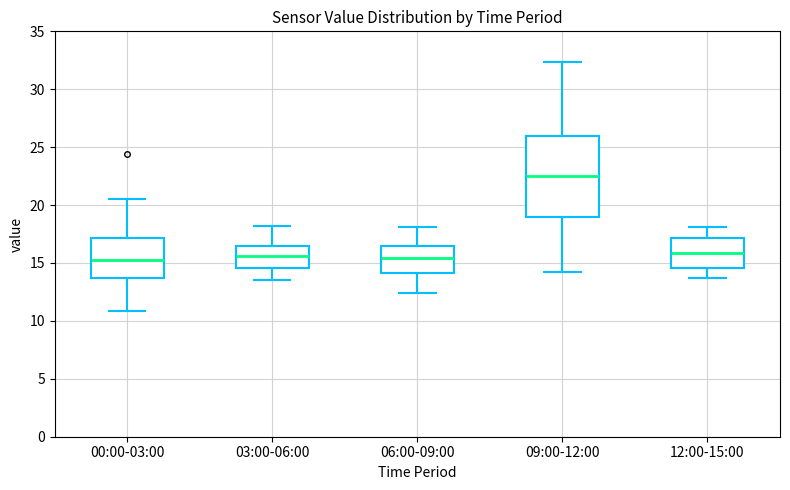

Reading left to right, transcribe this box plot: for each box, give where its median line is, the range the box spans, and where its two whiskers end, as read against the y-axis. The values are not printed on the chart, so give them approximately, as read against the axis.

00:00-03:00: median 15.0, box 13.5 to 17.0, whiskers 11.0 to 20.5
03:00-06:00: median 15.5, box 14.5 to 16.5, whiskers 13.5 to 18.0
06:00-09:00: median 15.5, box 14.0 to 16.5, whiskers 12.5 to 18.0
09:00-12:00: median 22.5, box 19.0 to 26.0, whiskers 14.0 to 32.5
12:00-15:00: median 16.0, box 14.5 to 17.0, whiskers 13.5 to 18.0